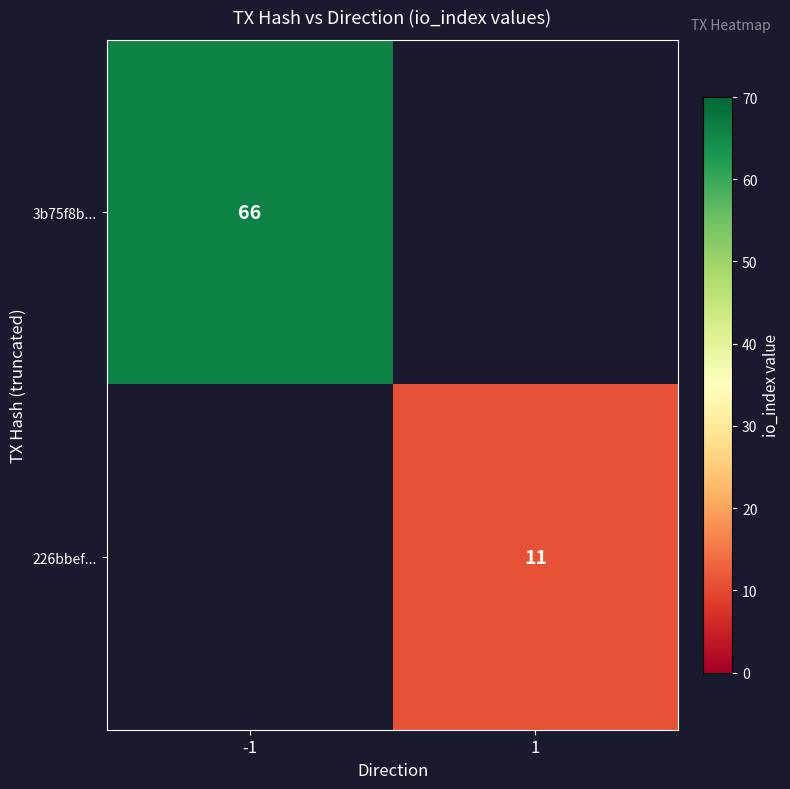

At which category does the chart reach its peak across all series?

-1